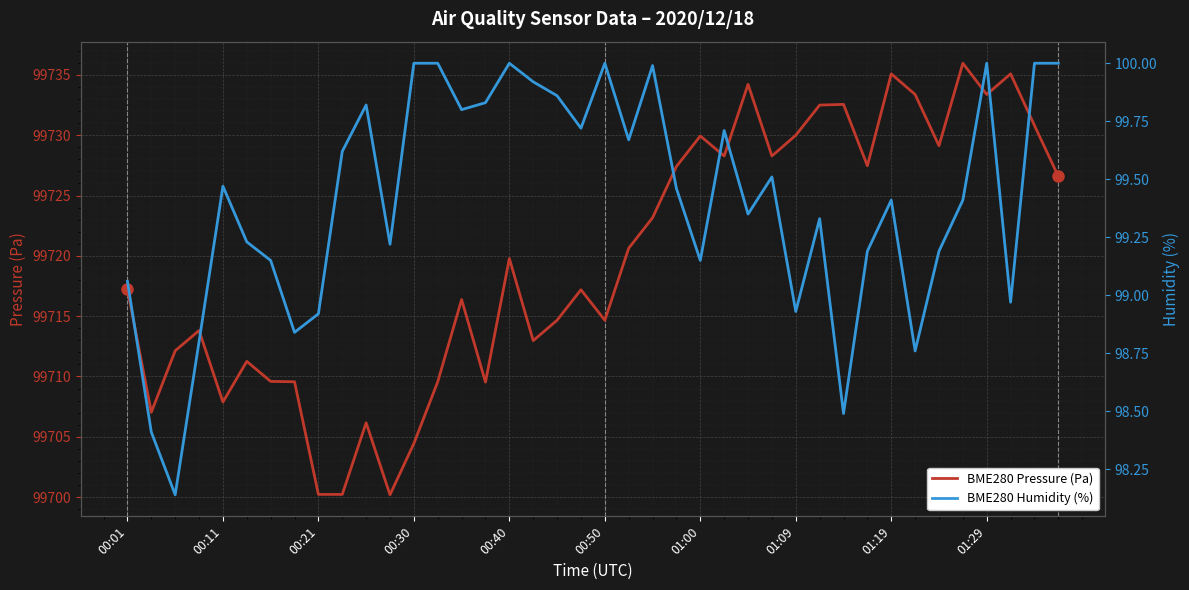

Rank the series by their maximum value, from highest to lowest.

BME280 Pressure (Pa), BME280 Humidity (%)